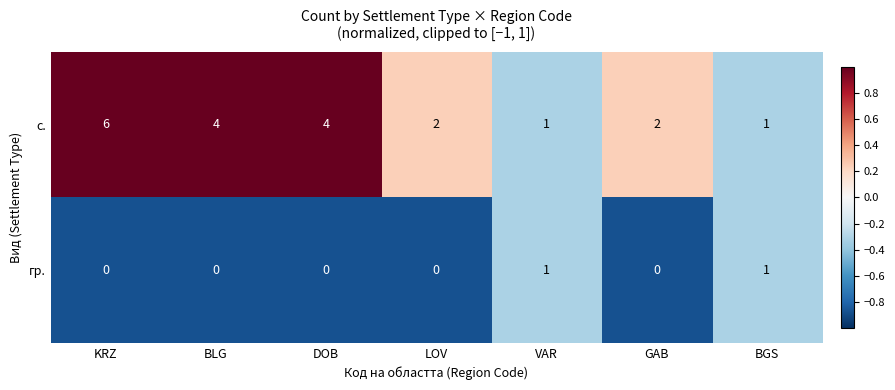

What is the total value across all series at LOV?

2